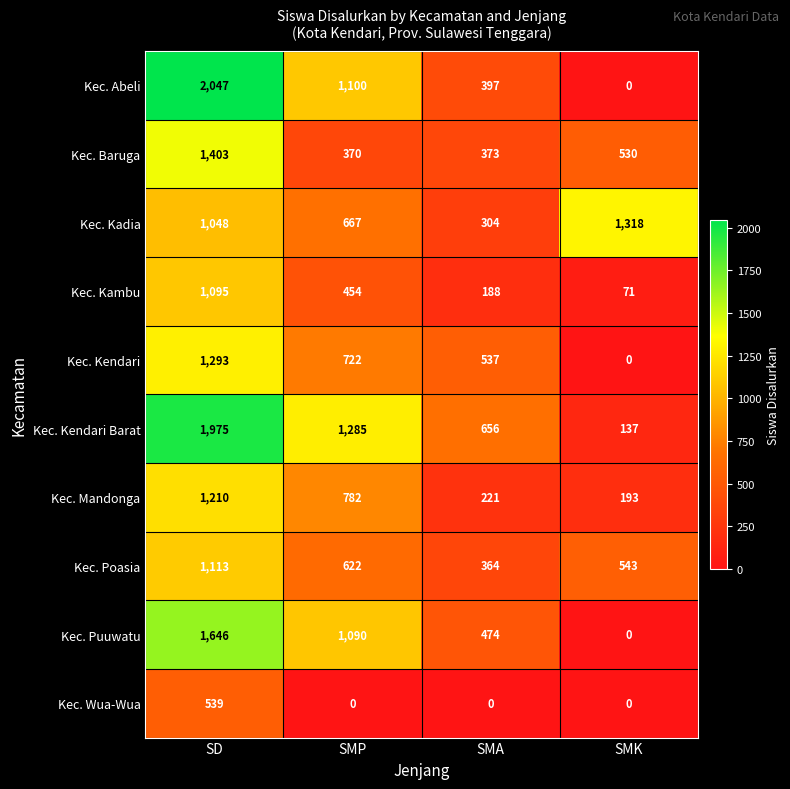

How many Kec. Abeli values are between 397 and 2047?

3